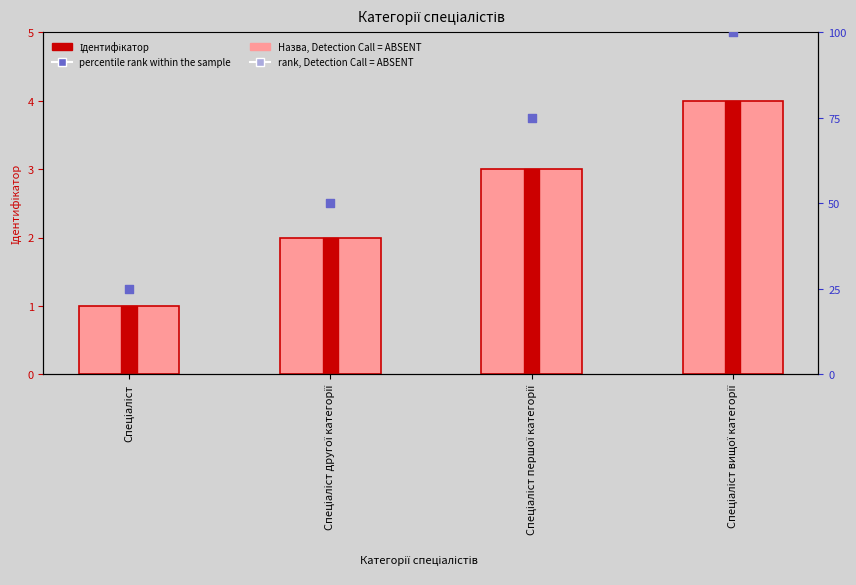

Which series reaches the maximum Y coordinate?

percentile rank within the sample